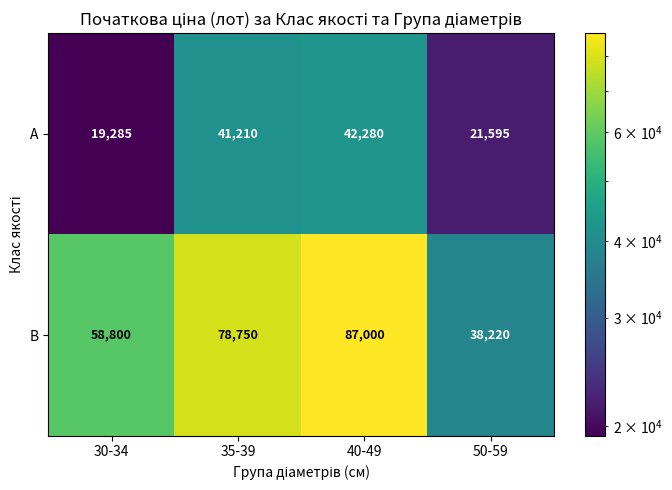

Count the number of data series in this chart.

2